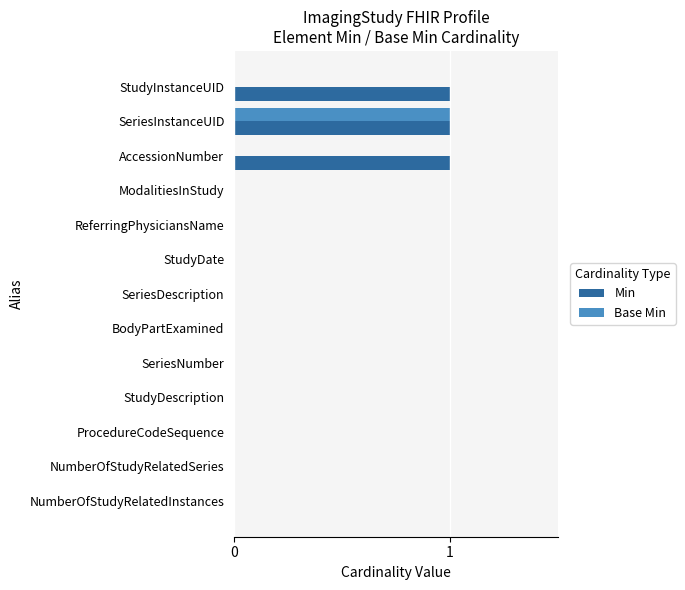

Which category has the highest value in the Base Min series?

SeriesInstanceUID